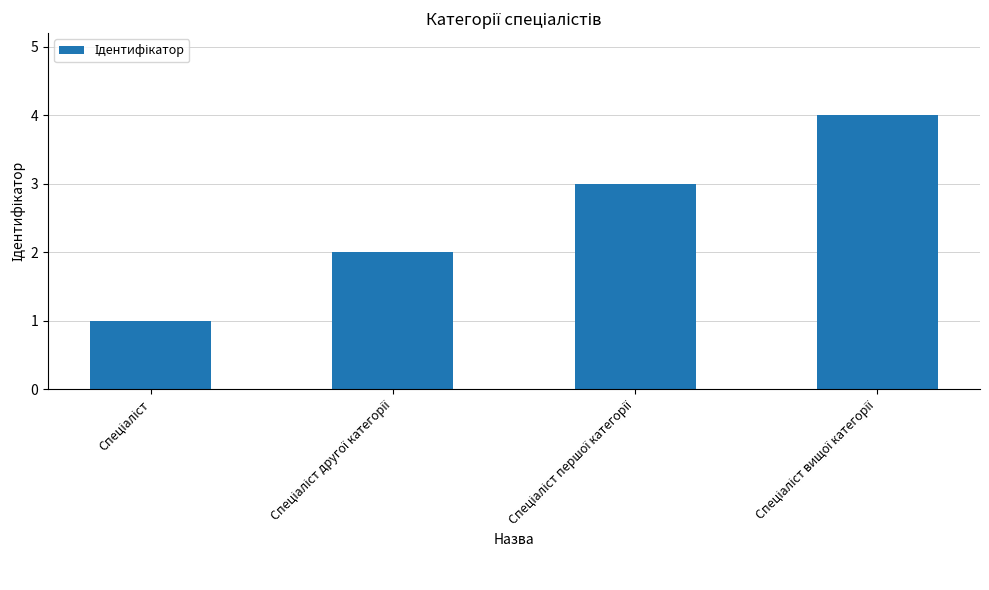

What is the greatest value displayed?

4